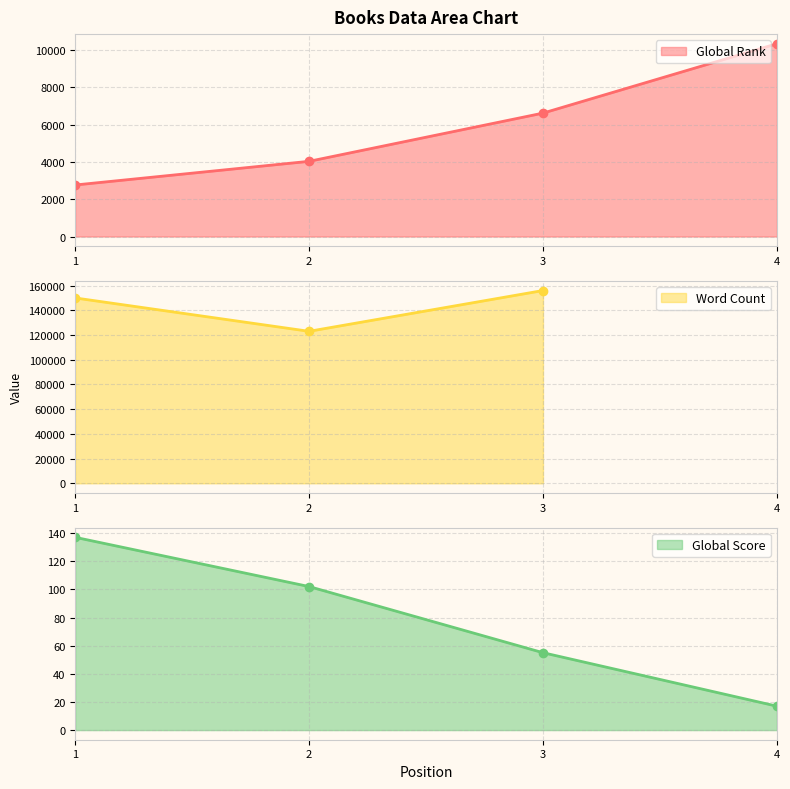

List the labels in order of Global Rank value, smallest first.

1, 2, 3, 4